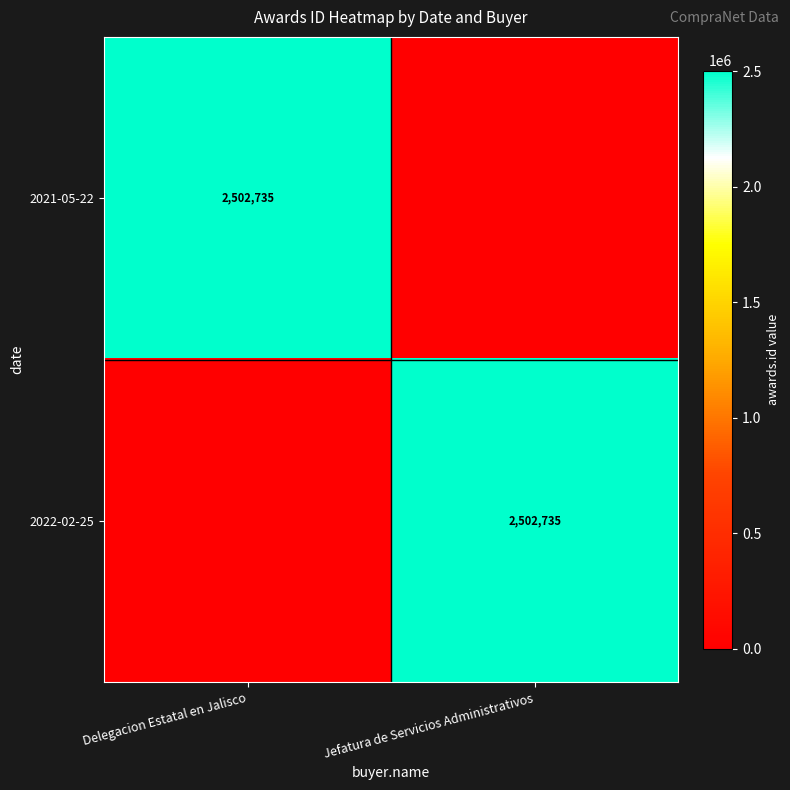

The 2022-02-25 series shows 2502735 at Jefatura de Servicios Administrativos. True or false?

True